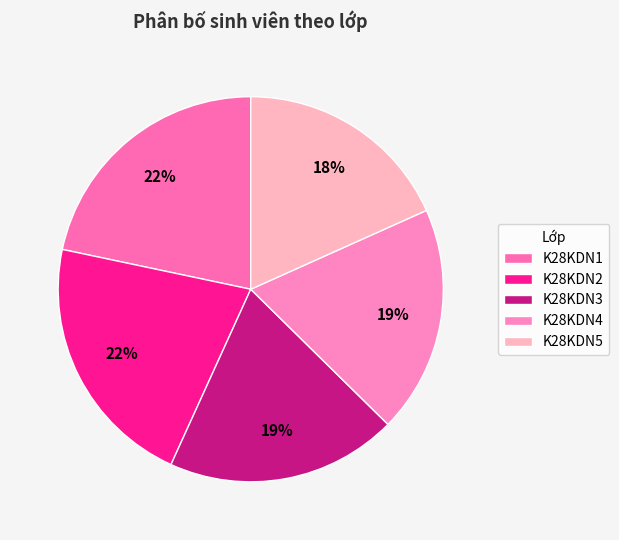

The K28KDN1 slice represents 28% of the pie. True or false?

False